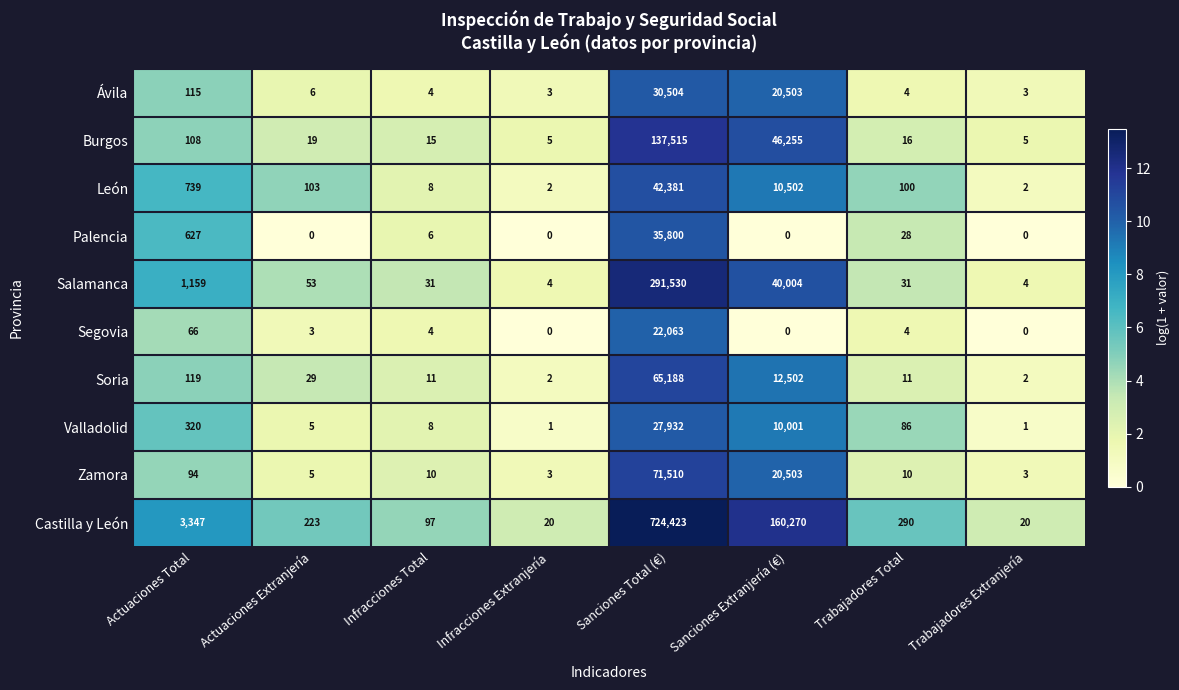

Rank the series by their maximum value, from lowest to highest.

Segovia, Valladolid, Ávila, Palencia, León, Soria, Zamora, Burgos, Salamanca, Castilla y León